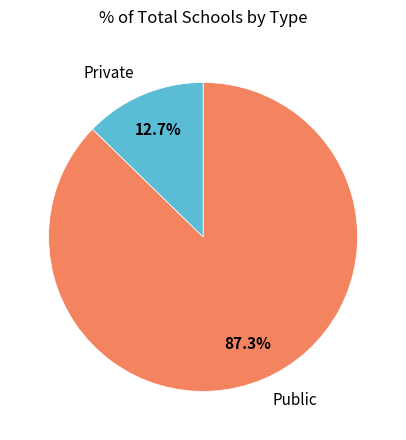

Is there any slice that represents more than half of the pie?

Yes